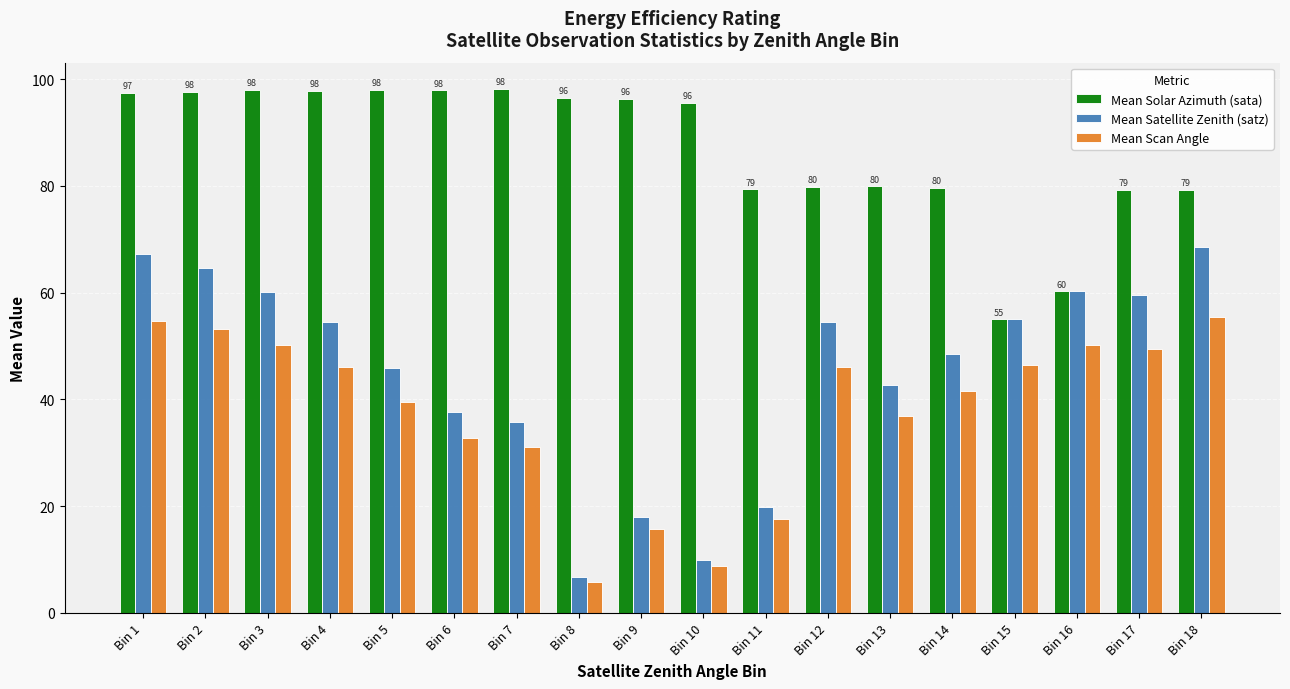

Which series has the largest total across all categories?

Mean Solar Azimuth (sata)